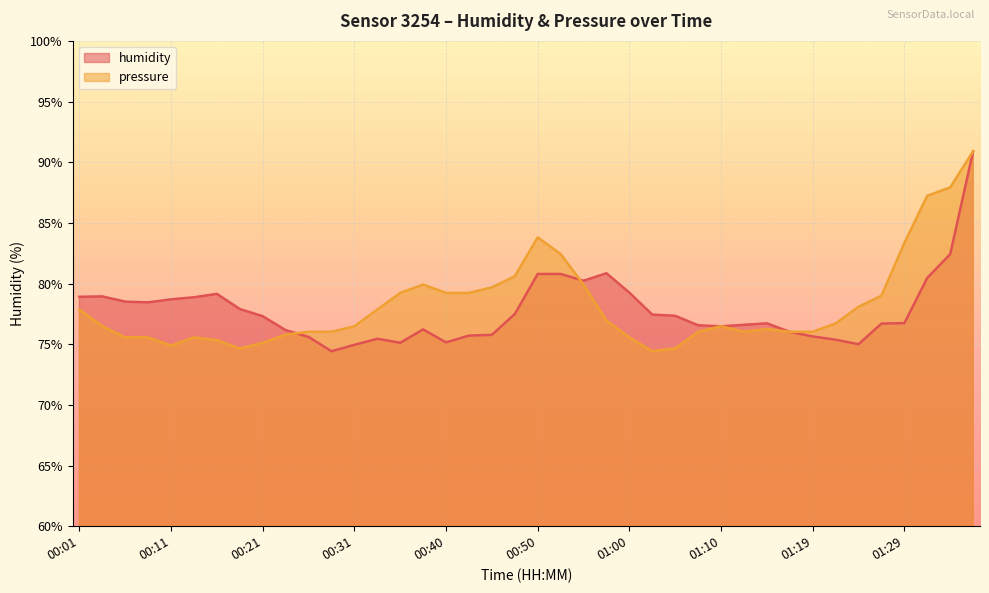

What is the total value across all series at 01:07?

152.6